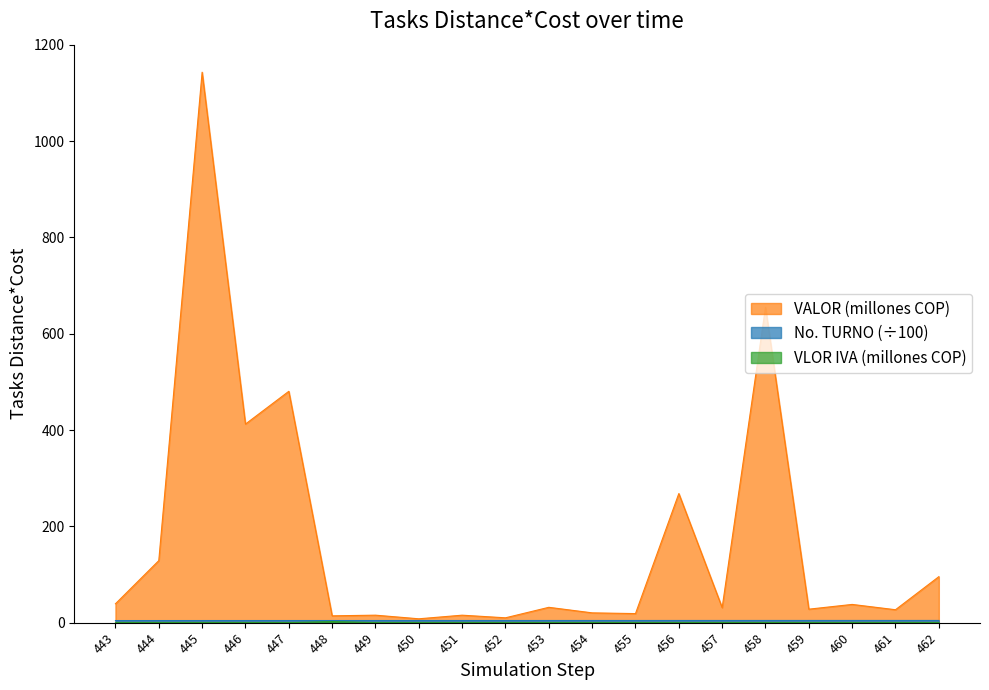

Which series has the largest total across all categories?

VALOR (millones COP)